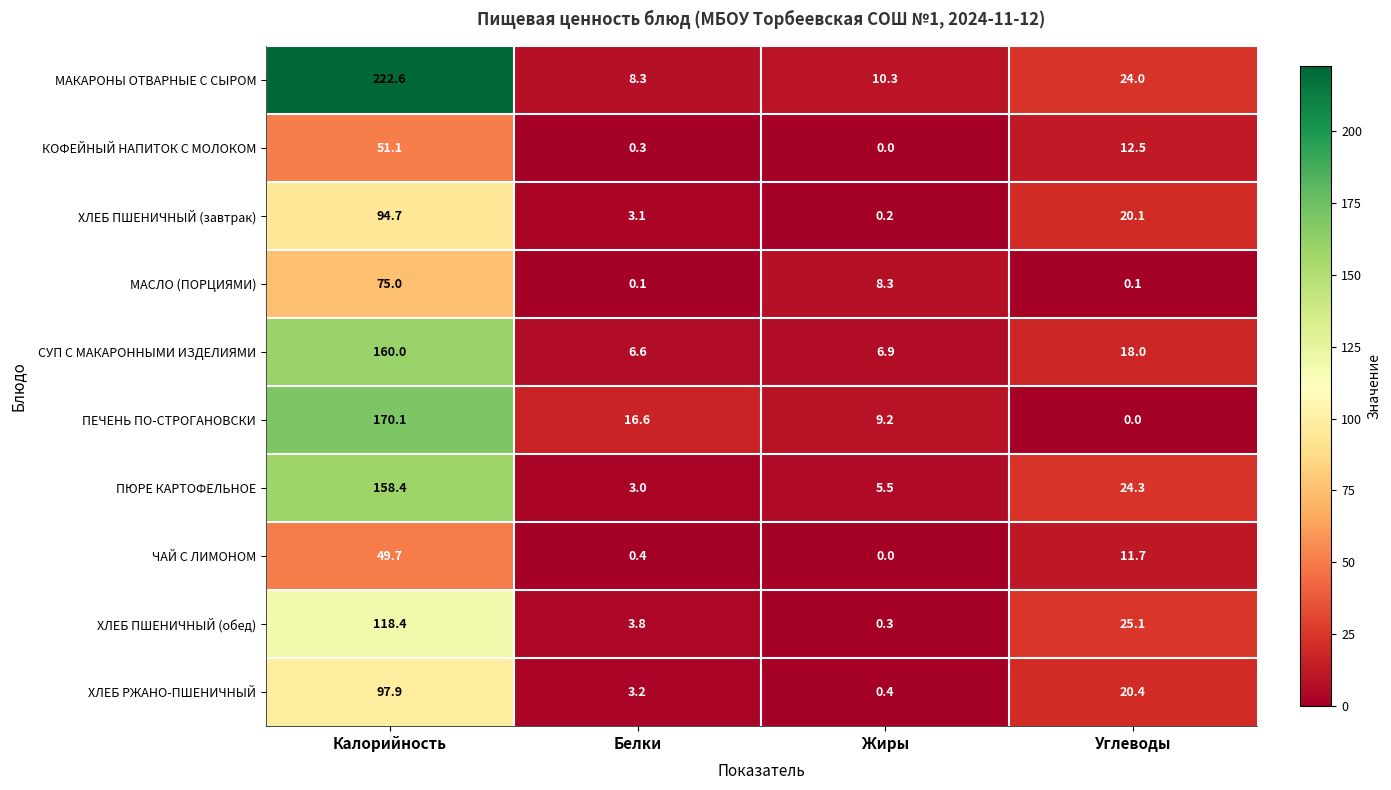

What is the greatest value displayed?

222.6